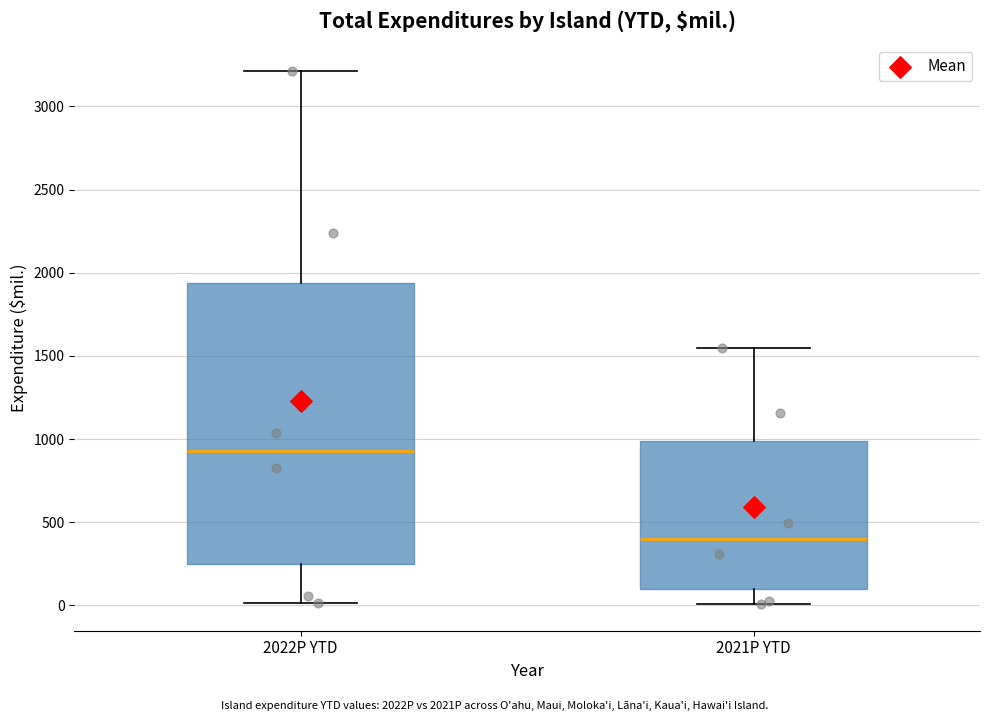

Reading left to right, read every box against the y-axis: the position of its median line, the range the box covers, and the ends of its whiskers. The values are not printed on the chart, so give them approximately, as read against the axis.

2022P YTD: median 950, box 250 to 1950, whiskers 0 to 3200
2021P YTD: median 400, box 100 to 1000, whiskers 0 to 1550